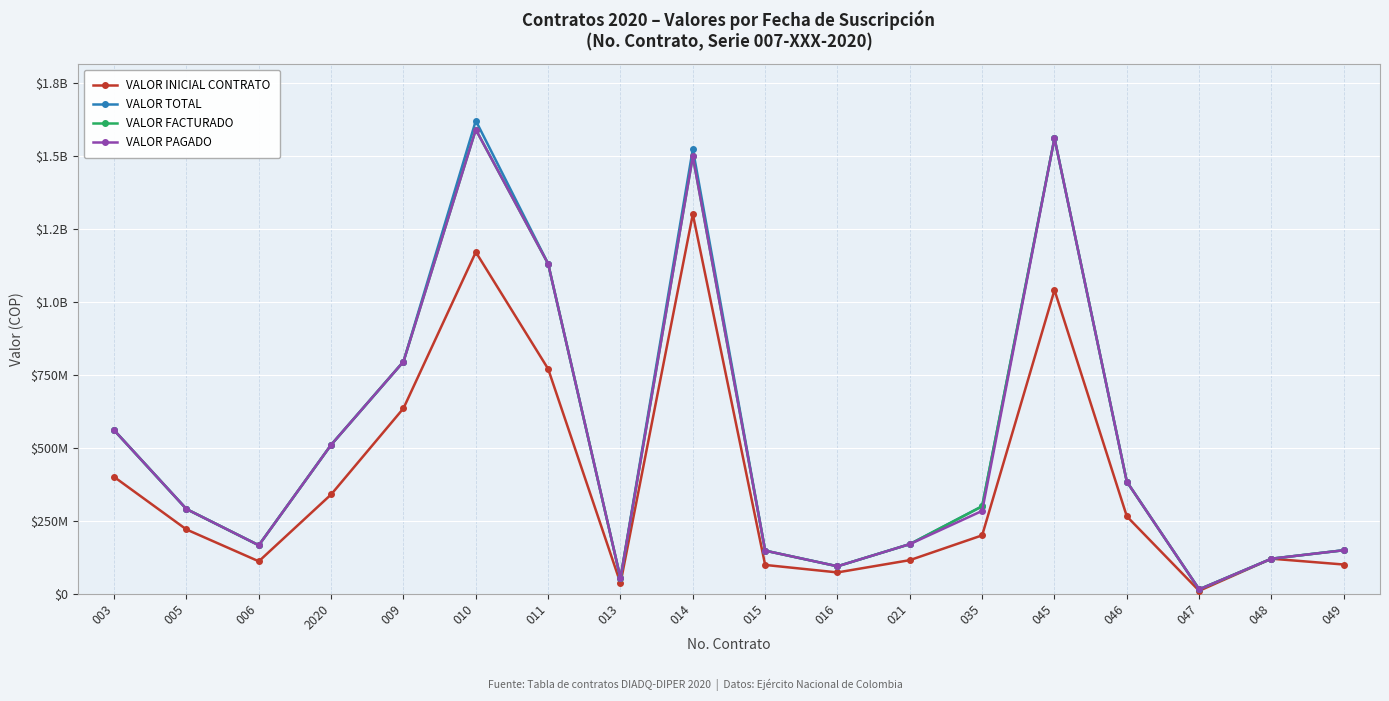

What is the average value of the VALOR TOTAL series?

532552026